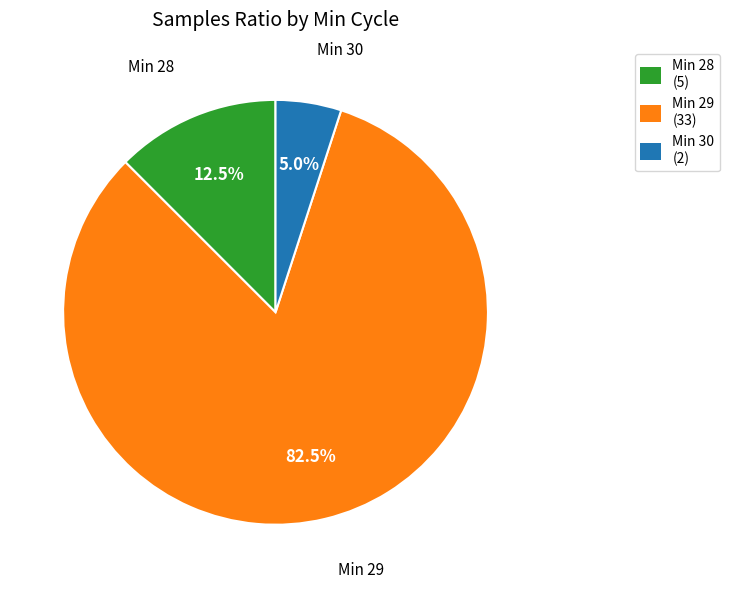

Which has a higher value, Min 28 (5) or Min 29 (33)?

Min 29 (33)